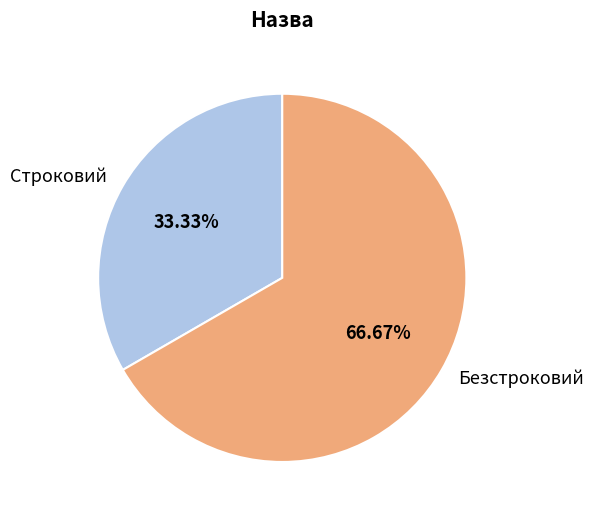

Approximately how many times larger is the value at Строковий compared to Безстроковий?

0.5